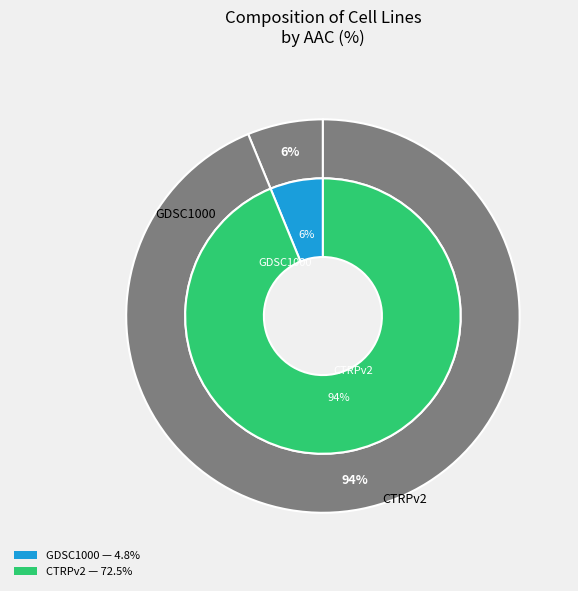

What is the smallest slice in the pie chart?

GDSC1000